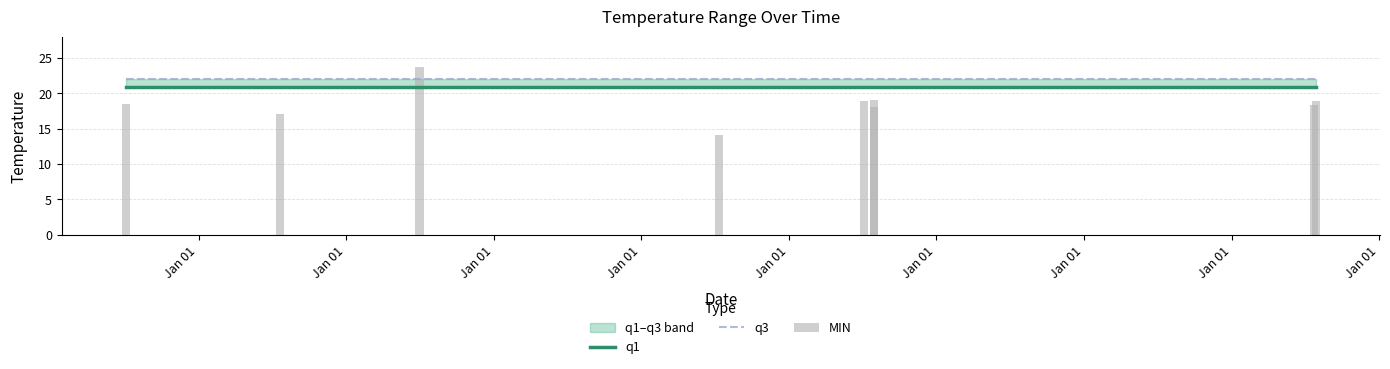

What is the total value across all series at Jan 01?

61.3